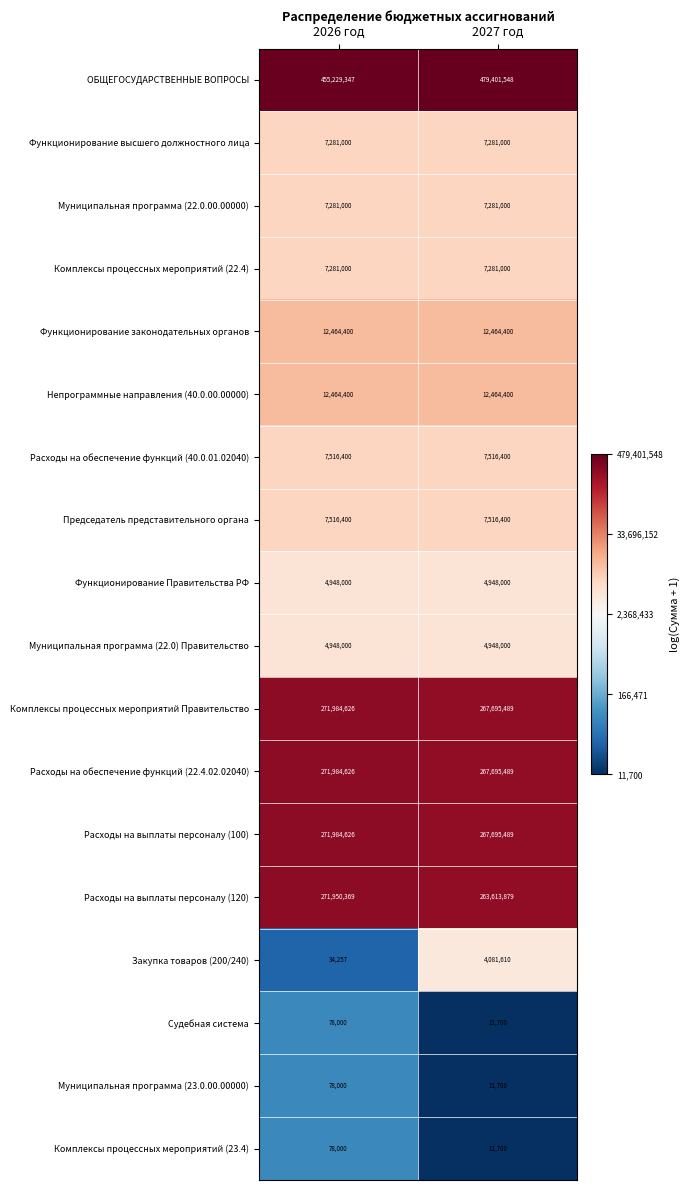

True or false: Комплексы процессных мероприятий (22.4) has a value of 7281000 at 2026 год.

True